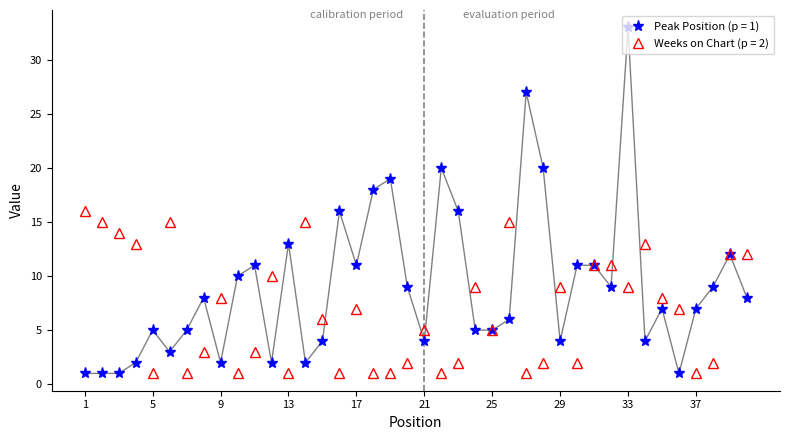

What is the maximum value shown in the chart?

33